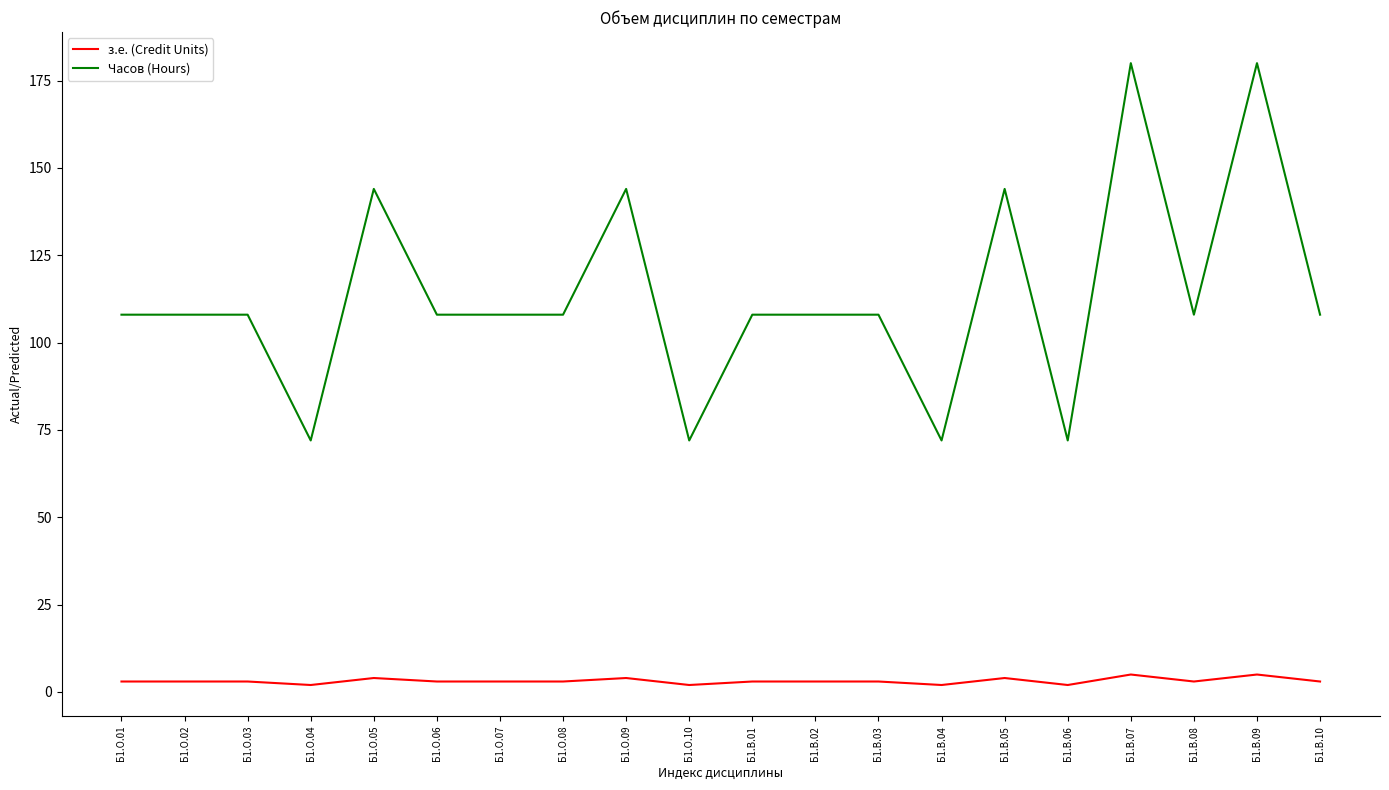

True or false: з.е. (Credit Units) and Часов (Hours) cross at least once.

False